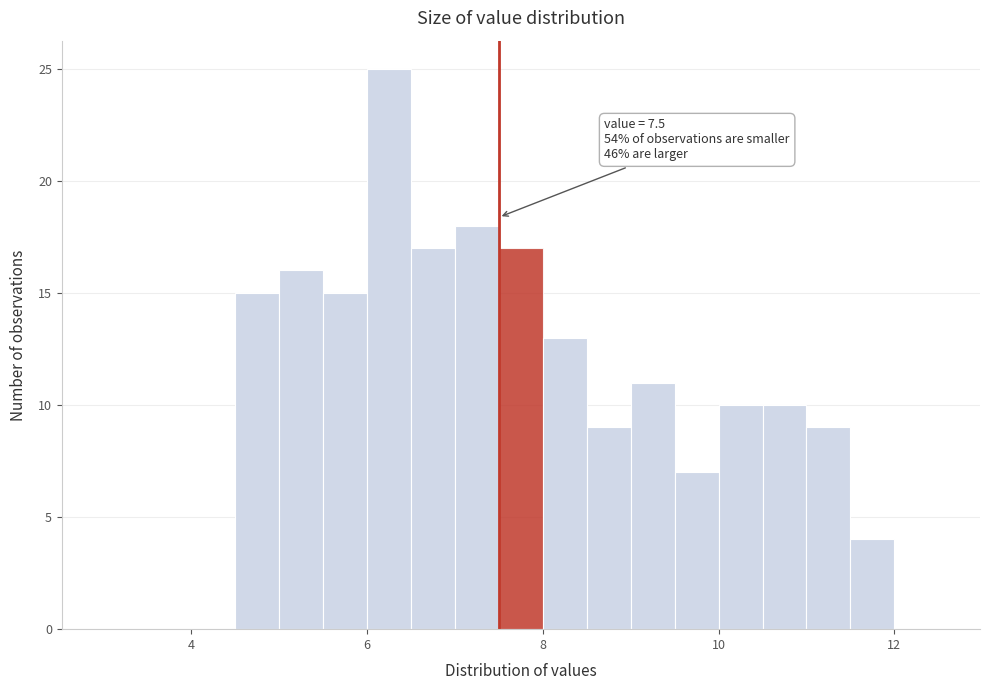

Around what value on the x-axis is the tallest bar? Give the approximate position of its centre, as read against the axis.

6.2